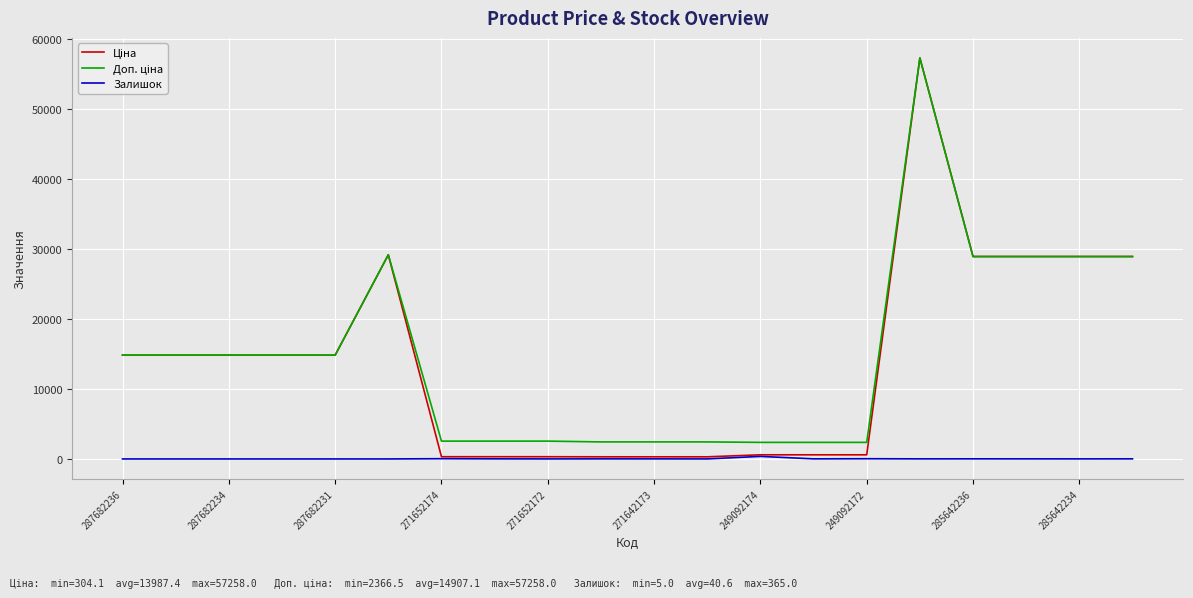

What is the greatest value displayed?

57258.0